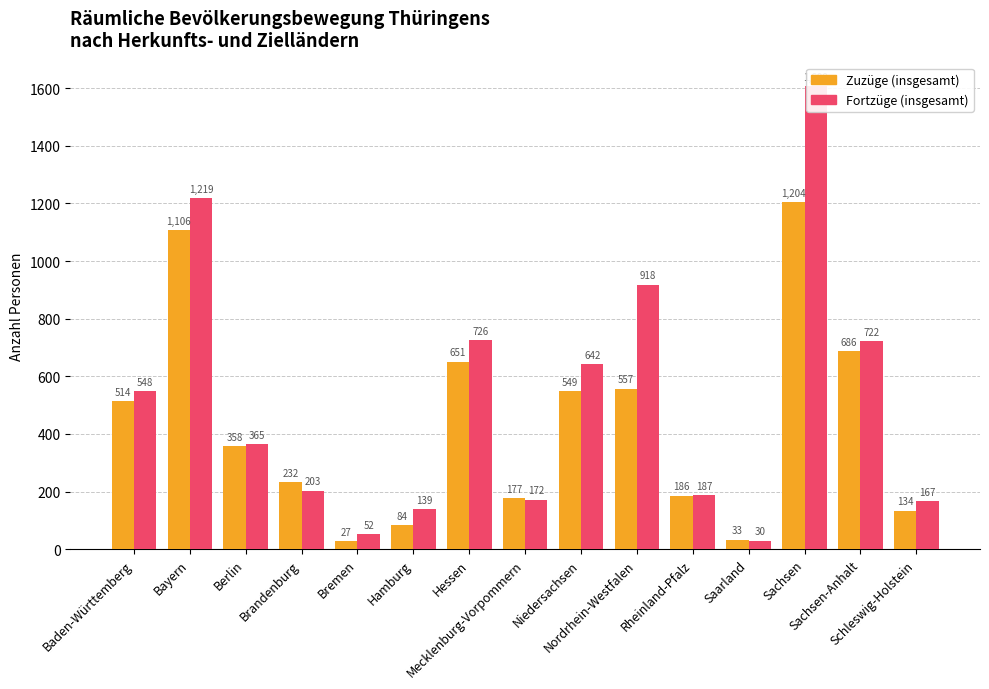

What is the highest value of the Fortzüge (insgesamt) series?

1608